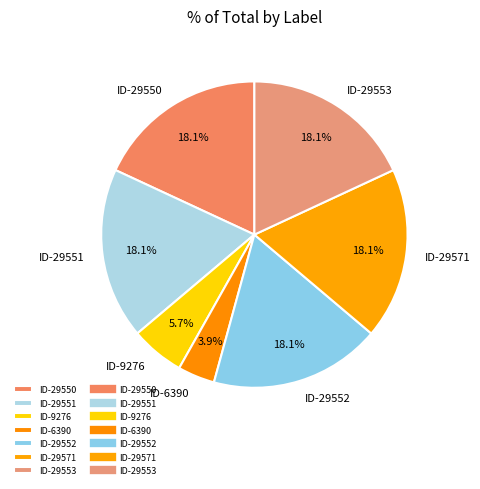

Does any single category account for the majority?

No